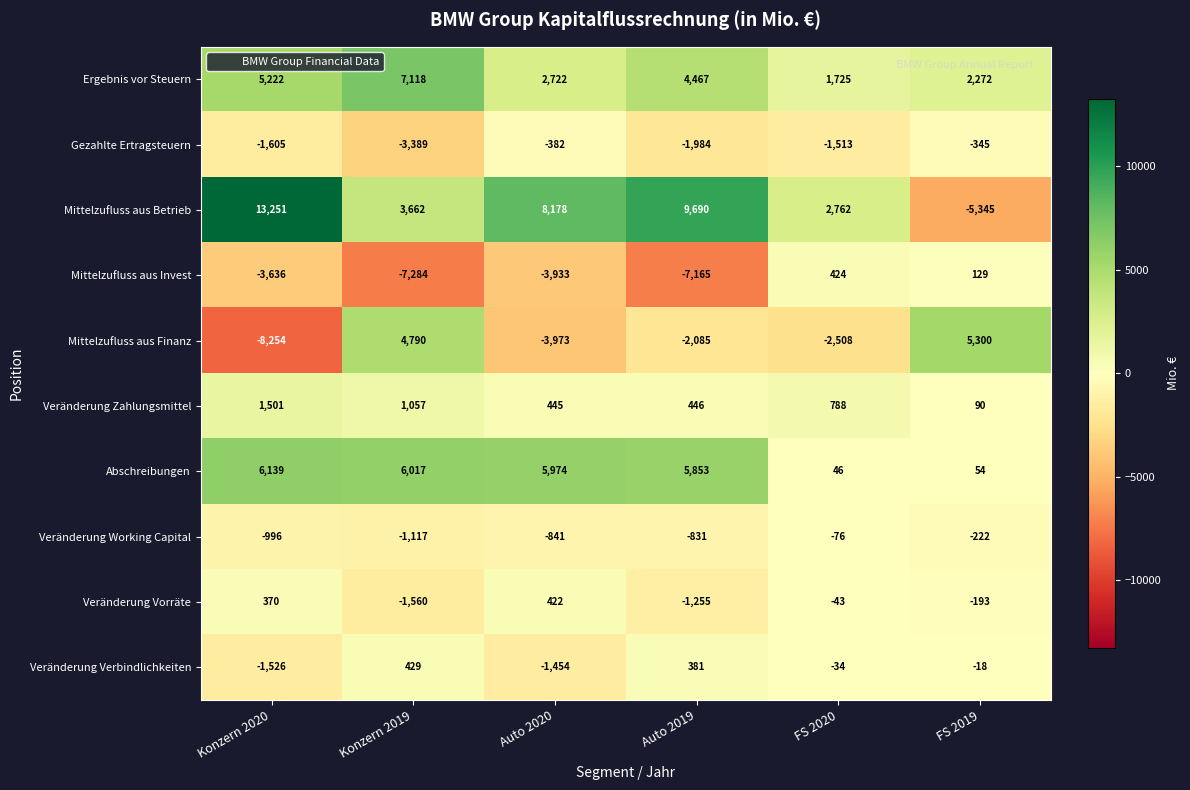

At which label does Mittelzufluss aus Finanz first exceed -2085?

Konzern 2019